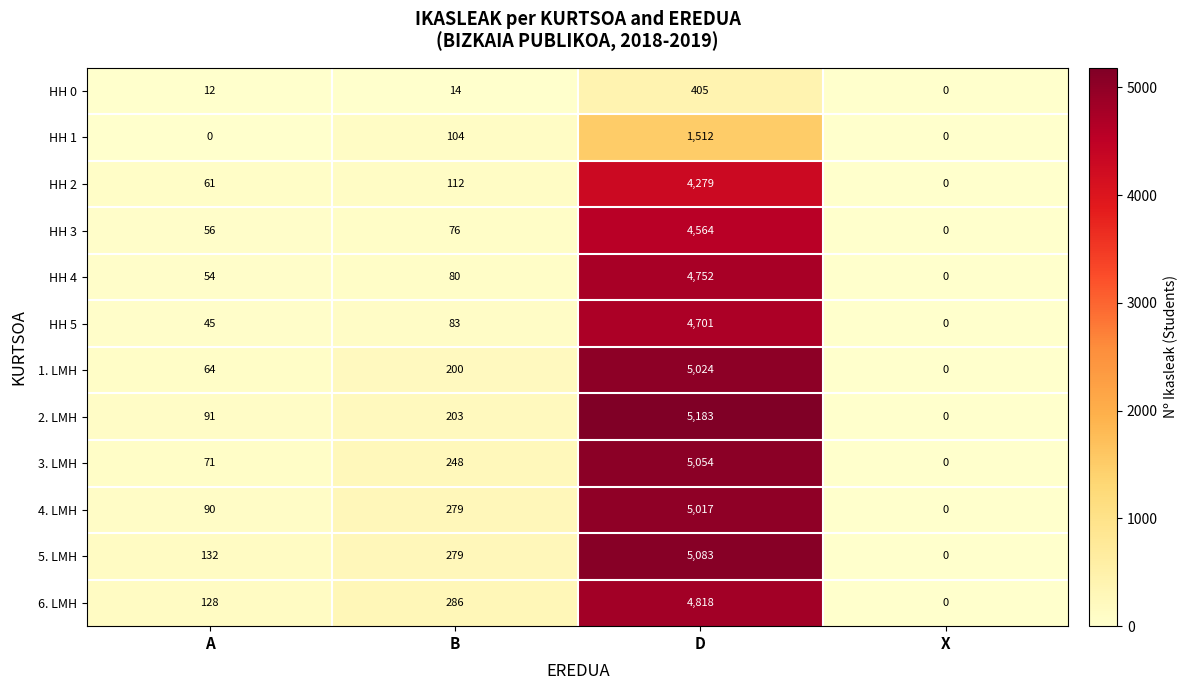

Where is HH 3 nearest to the value 2282?

B